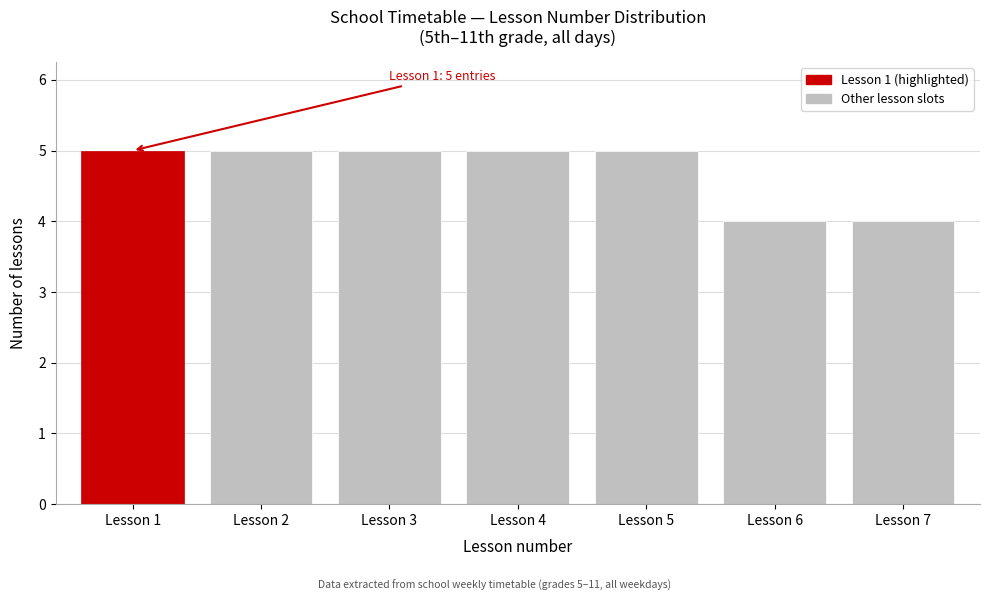

Reading right to left, what are all the values shown in this chart?

Lesson 7=4	Lesson 6=4	Lesson 5=5	Lesson 4=5	Lesson 3=5	Lesson 2=5	Lesson 1=5